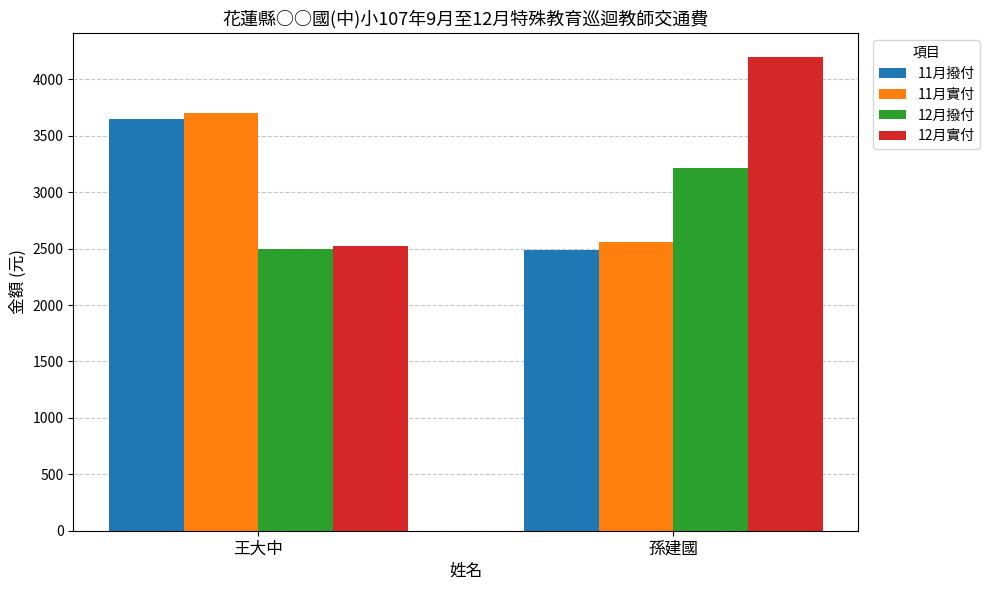

What position from the right is 孫建國?

1